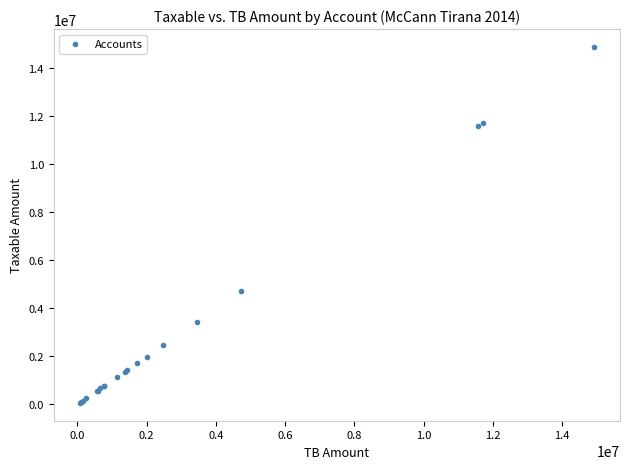

What Y value in the scatter plot is closest to 7474836?

4731146.9